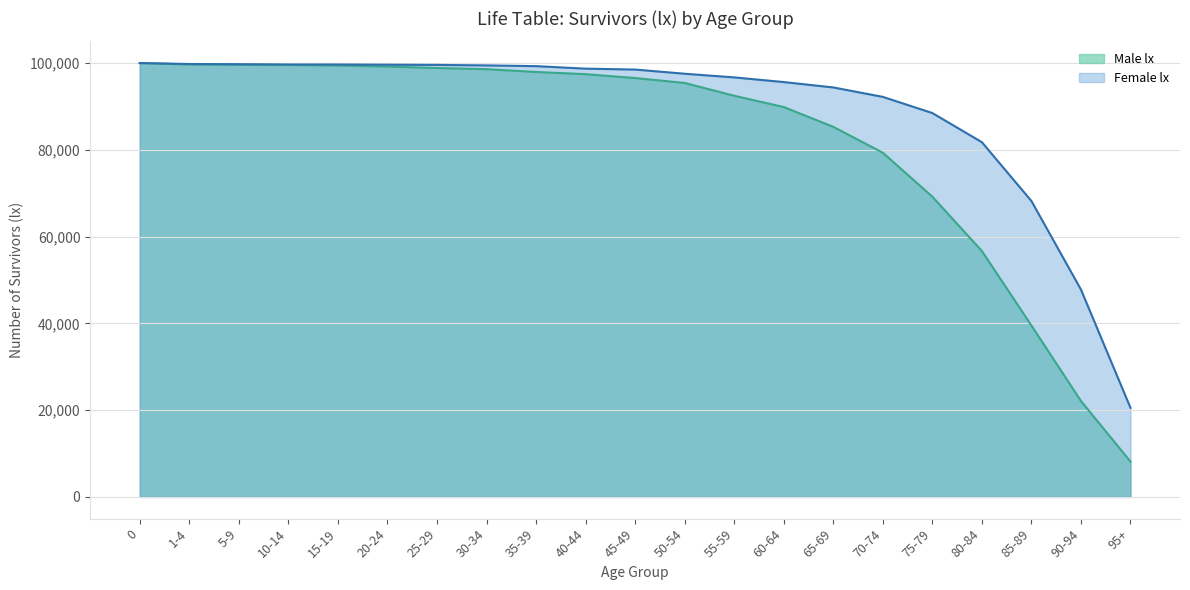

How many lines are shown in the chart?

2